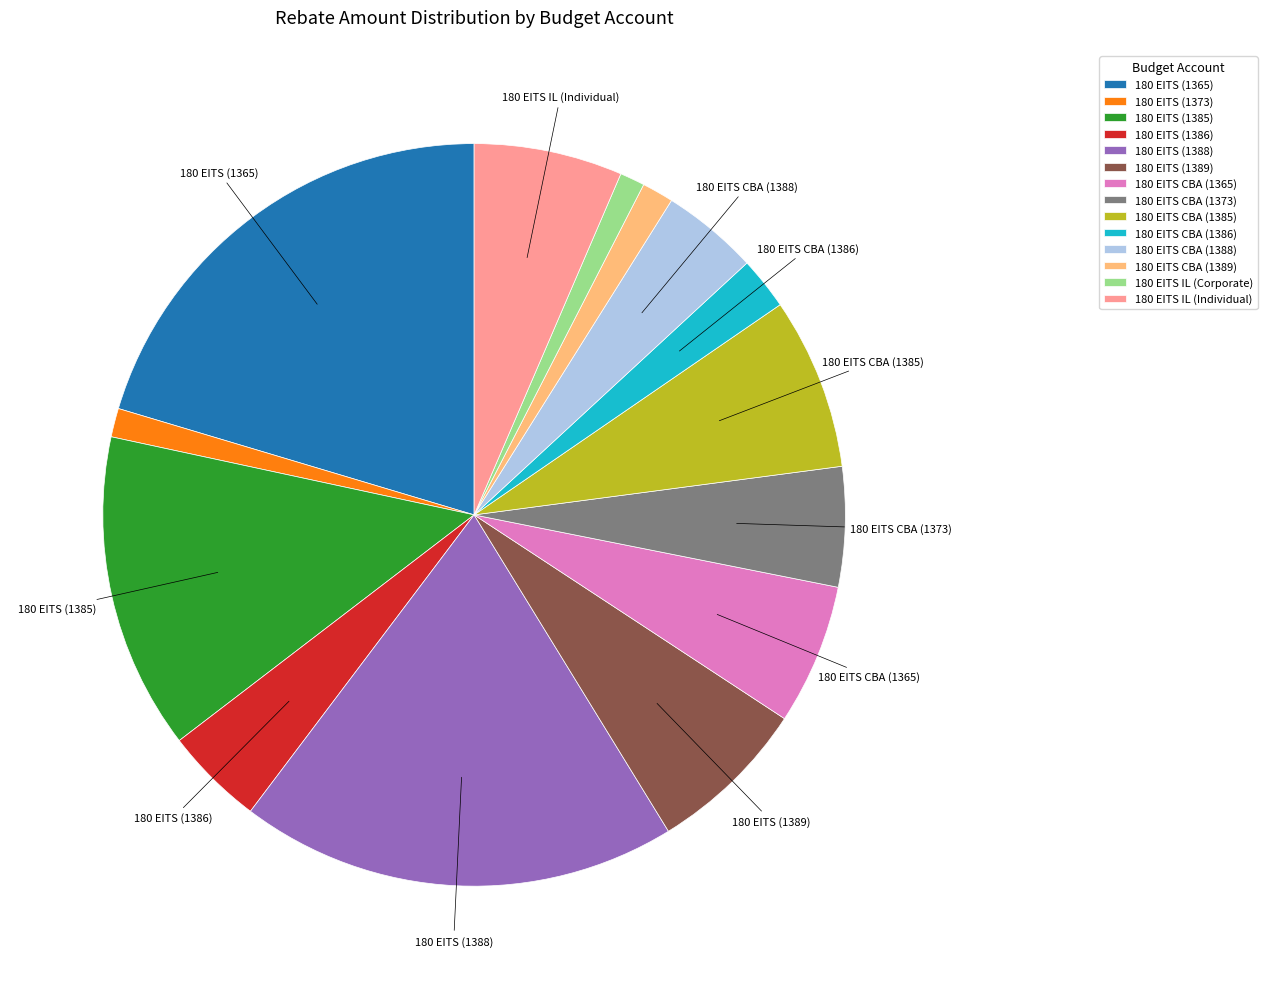

Which category has the biggest portion of the pie?

180 EITS (1365)